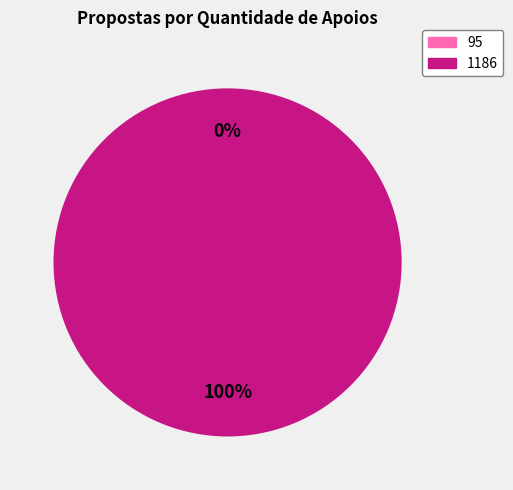

To the nearest percent, what is the difference between the largest and smallest slice percentages?

100%